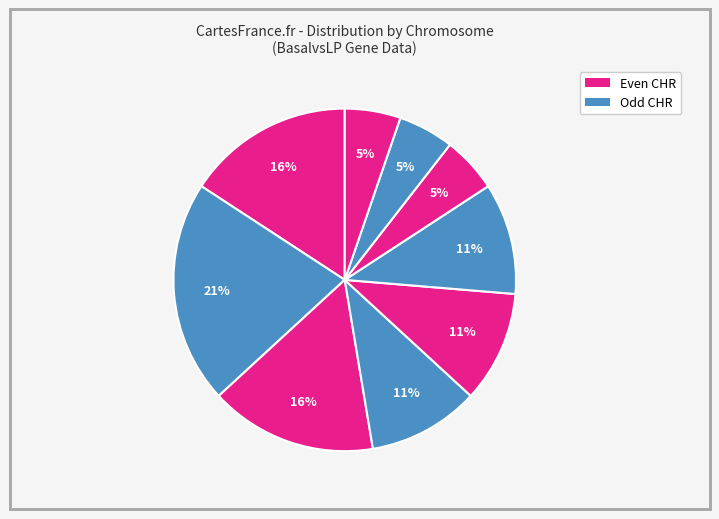

Count the number of slices in the pie.

9